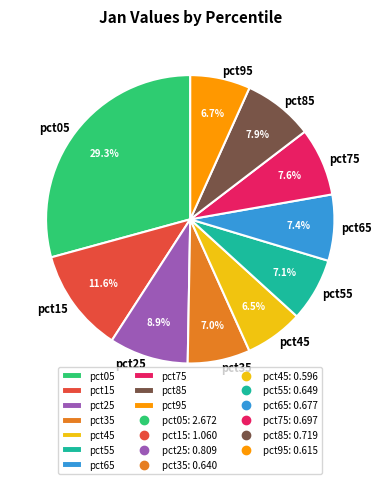

How much of the chart is everything except pct35?

93.0%